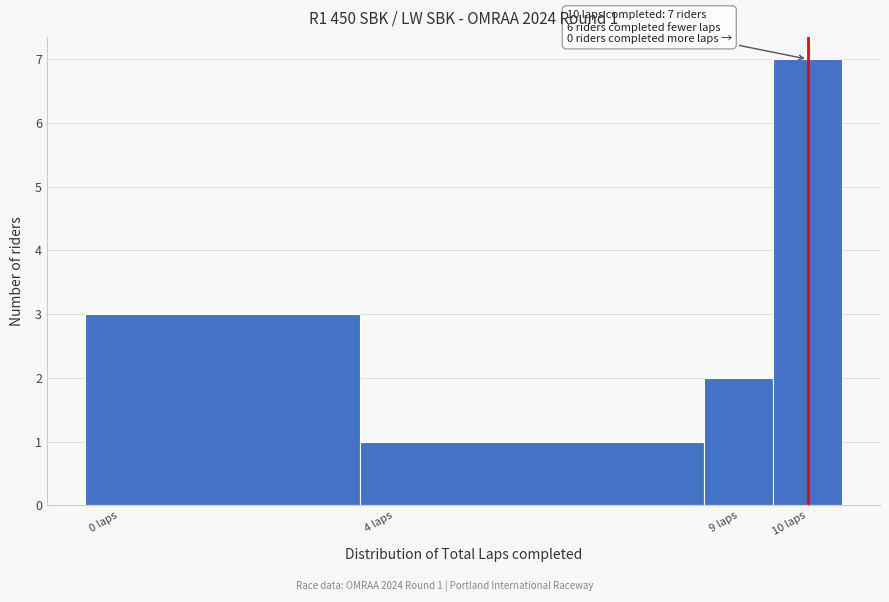

Which range on the x-axis has the tallest bar?

9.5 to 10.5